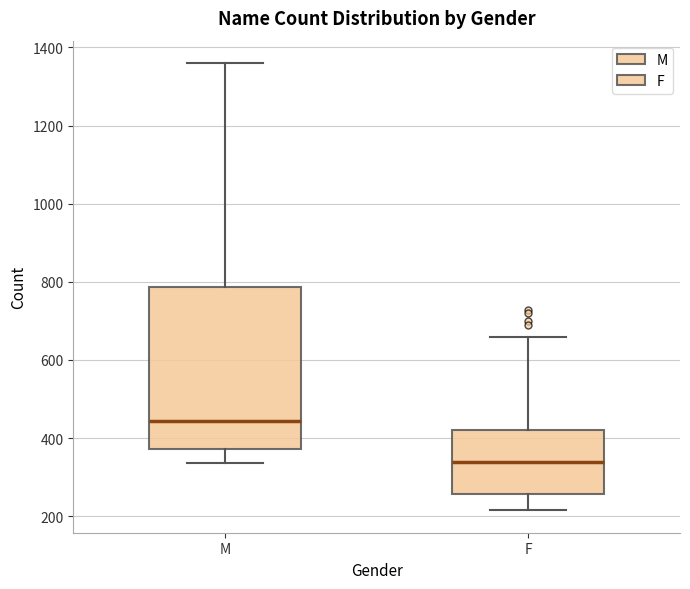

Reading left to right, read every box against the y-axis: the position of its median line, the range the box covers, and the ends of its whiskers. The values are not printed on the chart, so give them approximately, as read against the axis.

M: median 440, box 380 to 780, whiskers 340 to 1360
F: median 340, box 260 to 420, whiskers 220 to 660